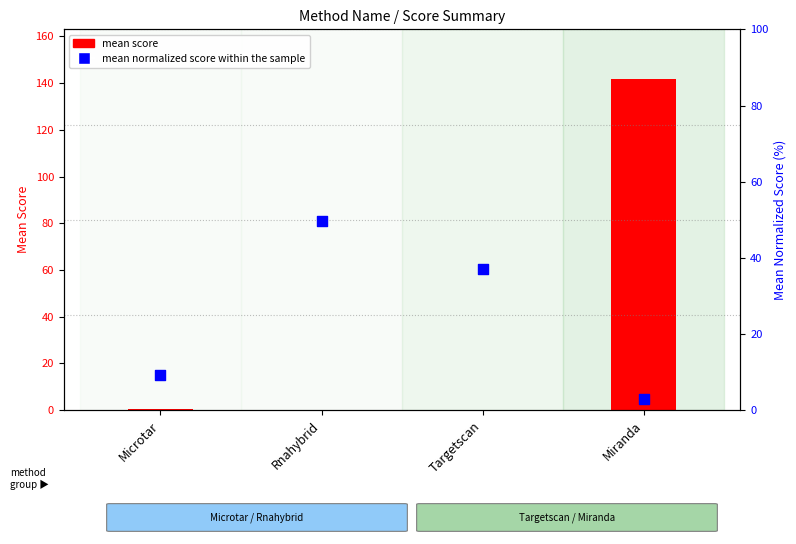

Which series has the largest total across all categories?

mean score